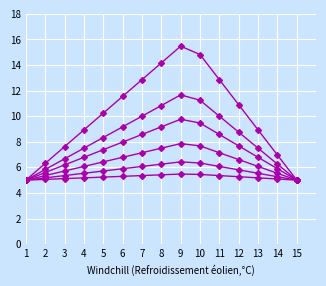

How many categories are shown in the chart?

15